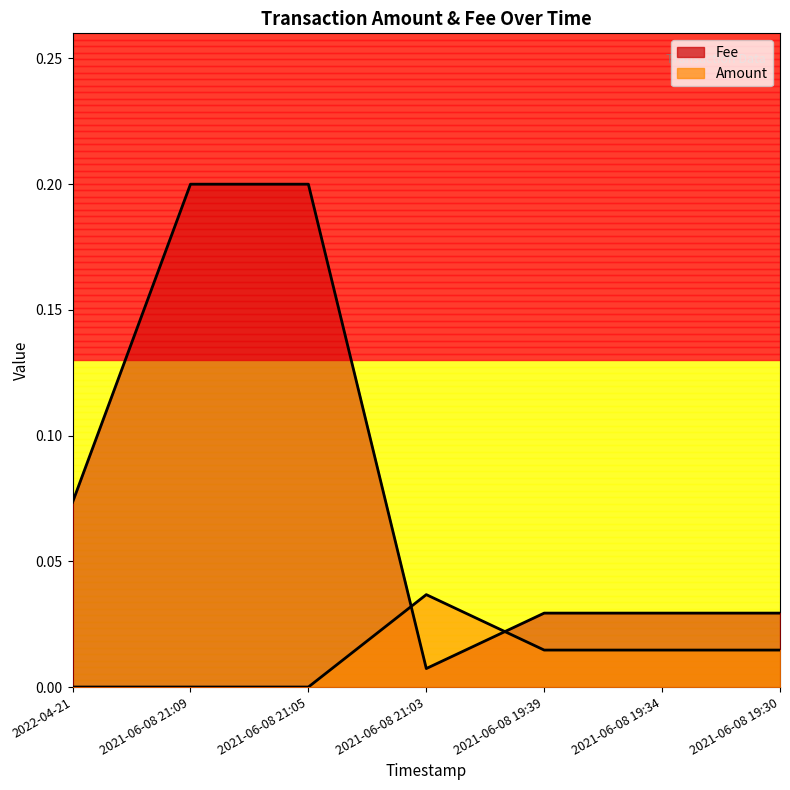

Is it true that Amount equals 0.0 at 2021-06-08 21:03?

True